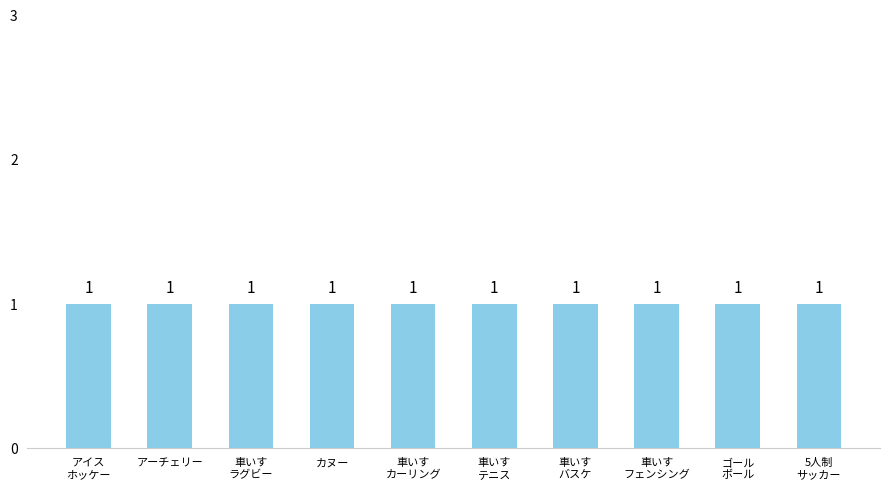

The value at 車いすカーリング is 9. True or false?

False